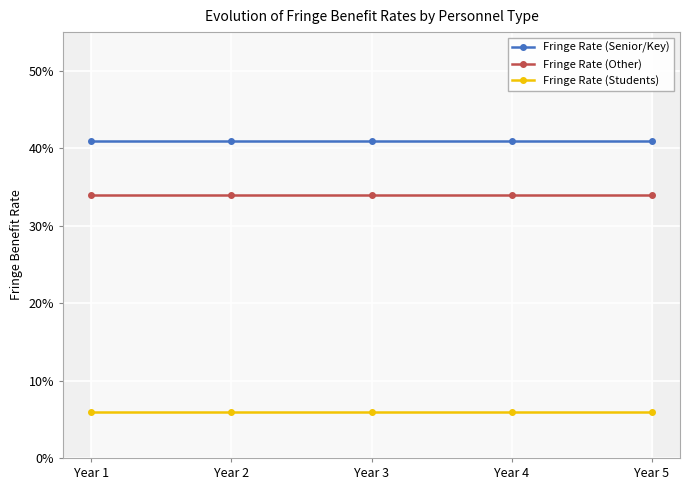

Reading left to right, list all the values displayed in this chart.

Fringe Rate (Senior/Key): 0.4	0.4	0.4	0.4	0.4
Fringe Rate (Other): 0.3	0.3	0.3	0.3	0.3
Fringe Rate (Students): 0.1	0.1	0.1	0.1	0.1